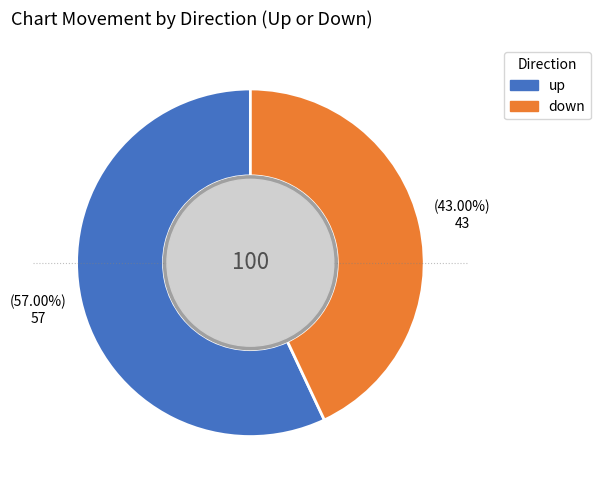

Does up represent more than half of the total?

Yes